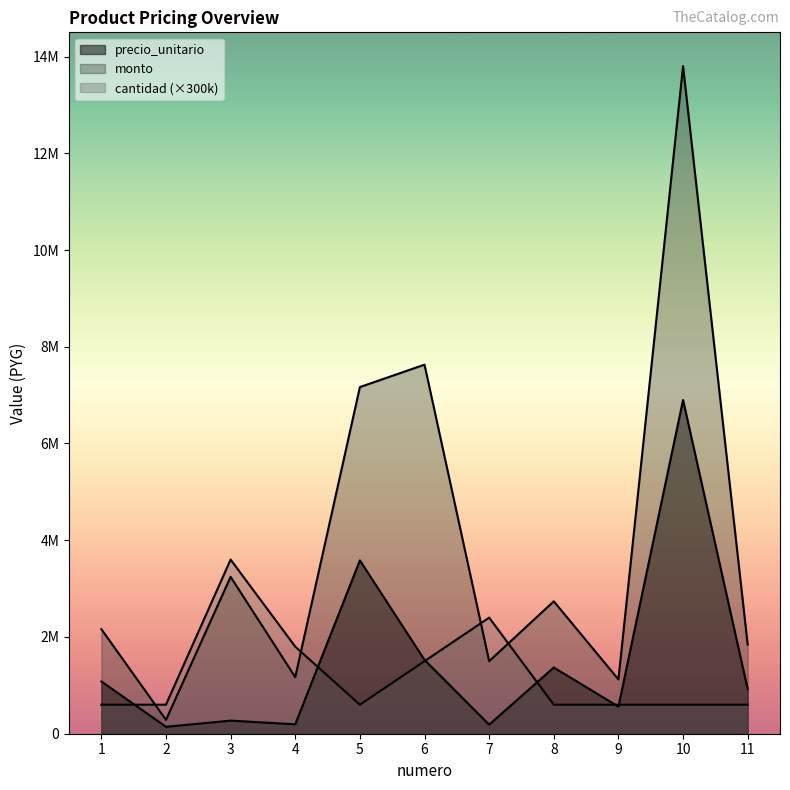

What is the difference between the second highest and second lowest values in the precio_unitario series?

3395550